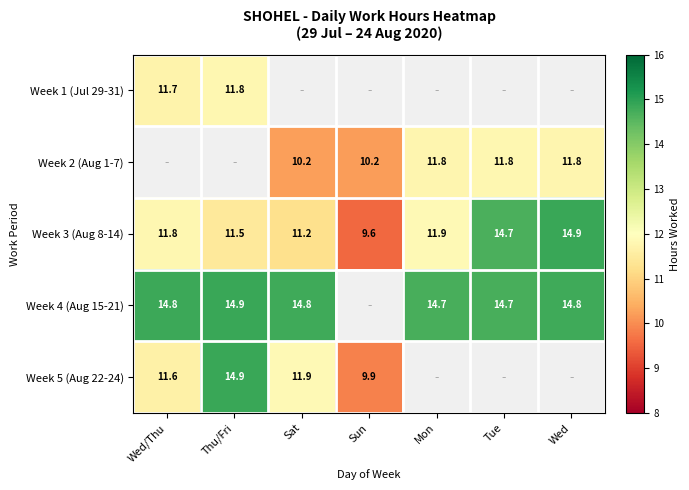

What is the difference between the Week 5 (Aug 22-24) values at Sat and Sun?

2.0